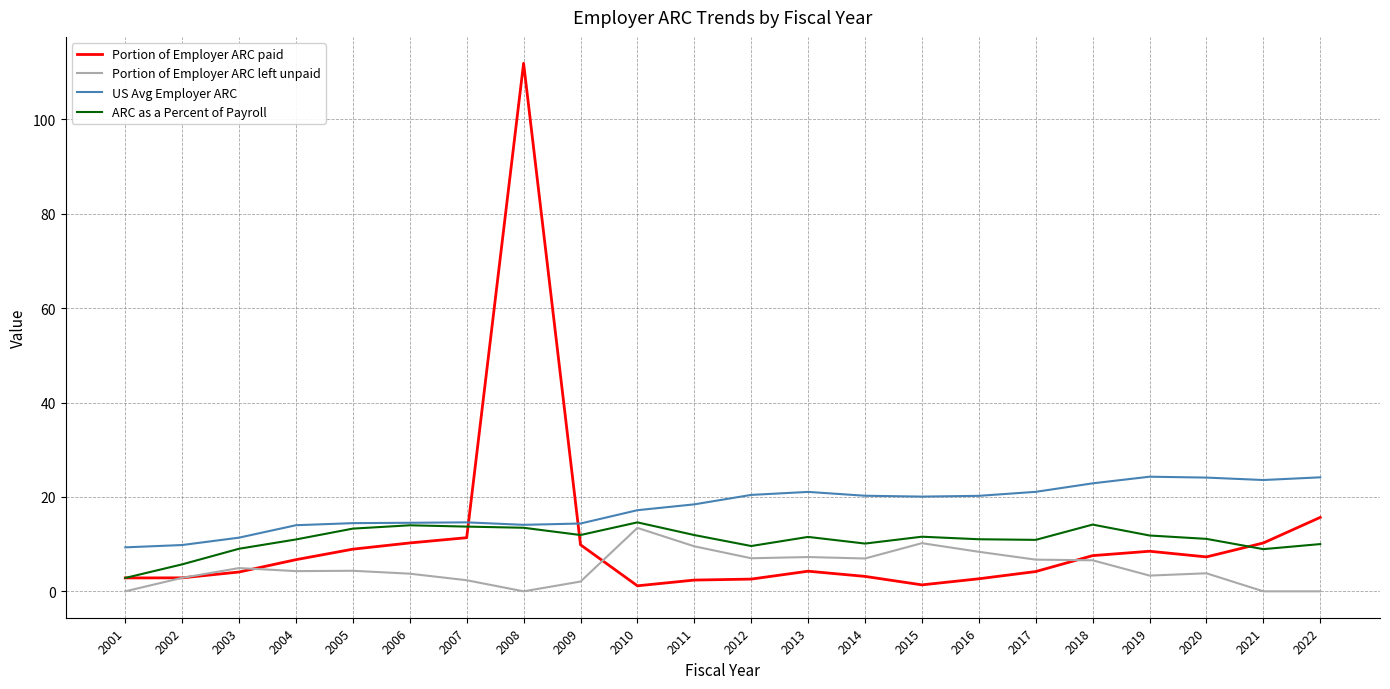

At which category is the sum across all series the highest?

2008